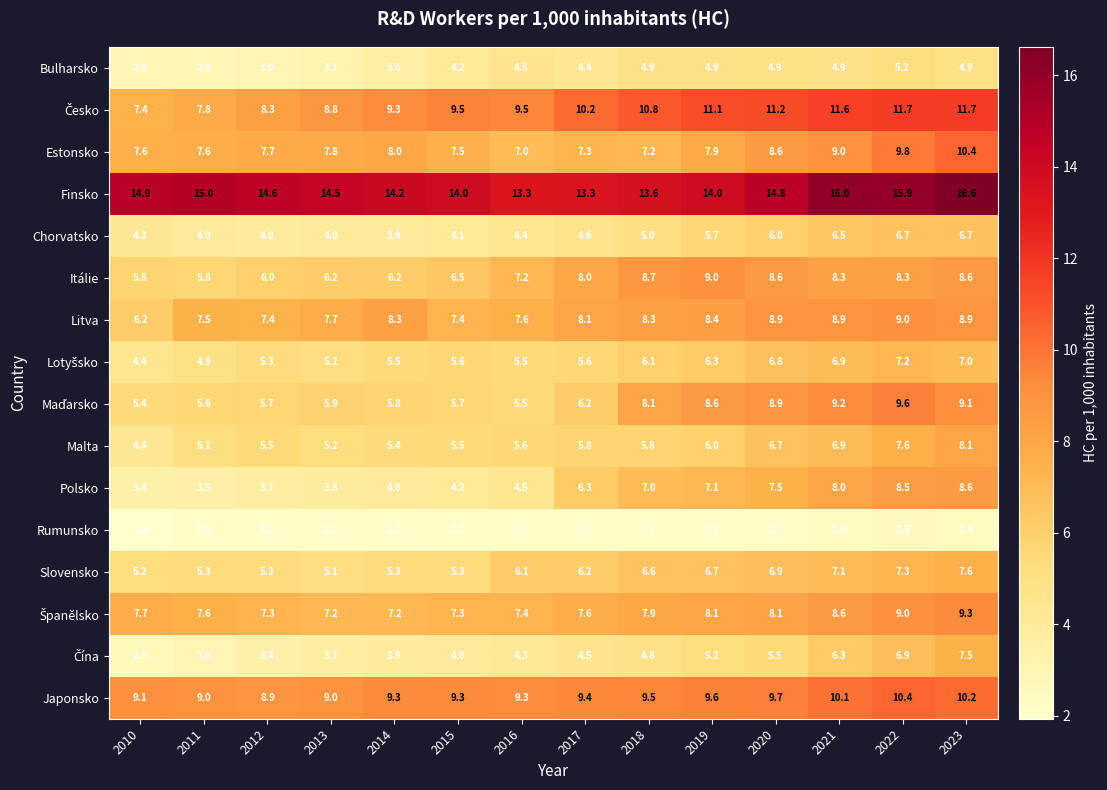

At which category is the sum across all series the highest?

2023